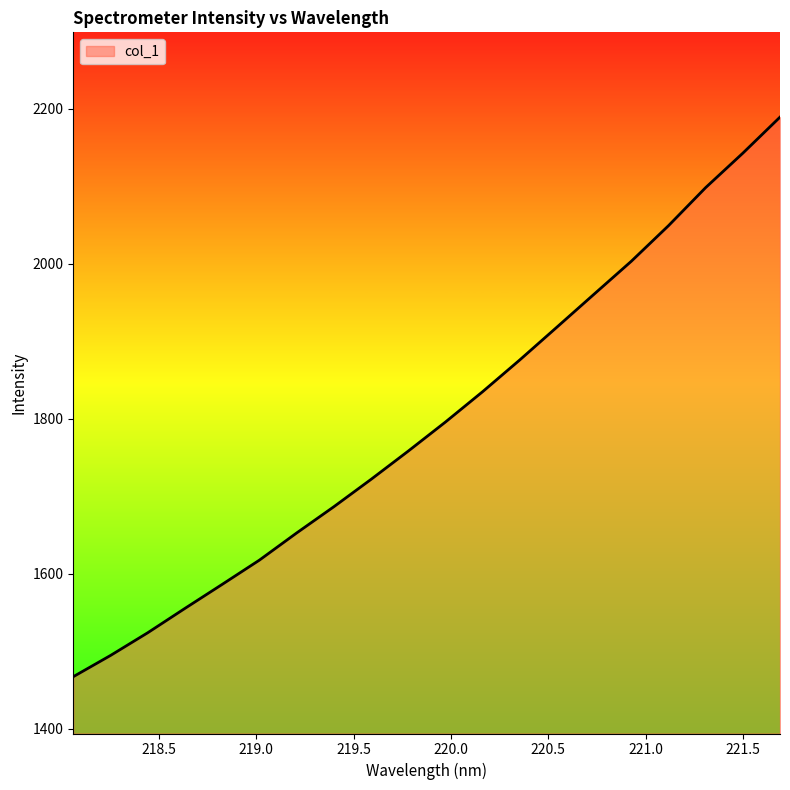

What is the difference between the maximum and minimum values?

722.4